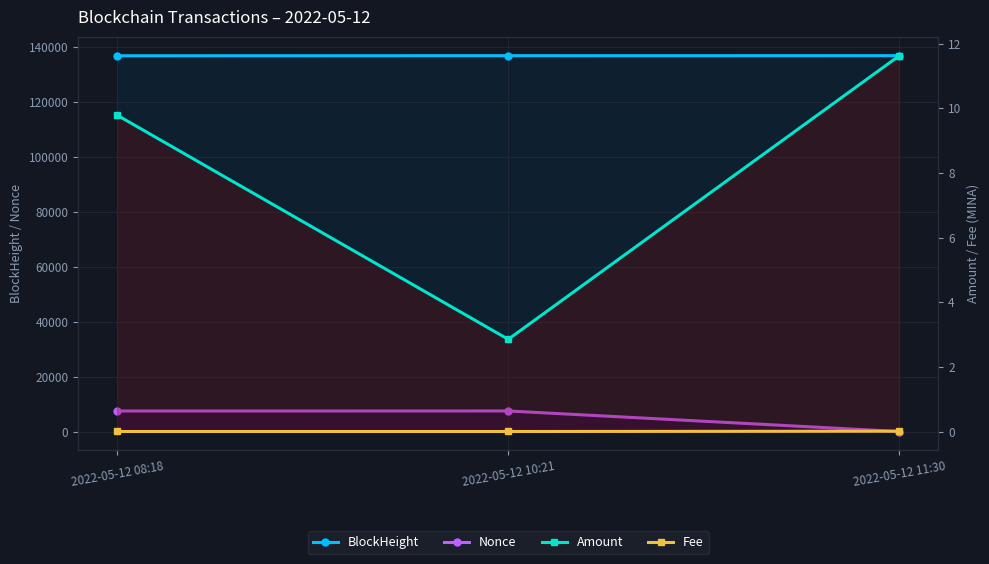

True or false: BlockHeight has a value of 136964.0 at 2022-05-12 08:18.

True